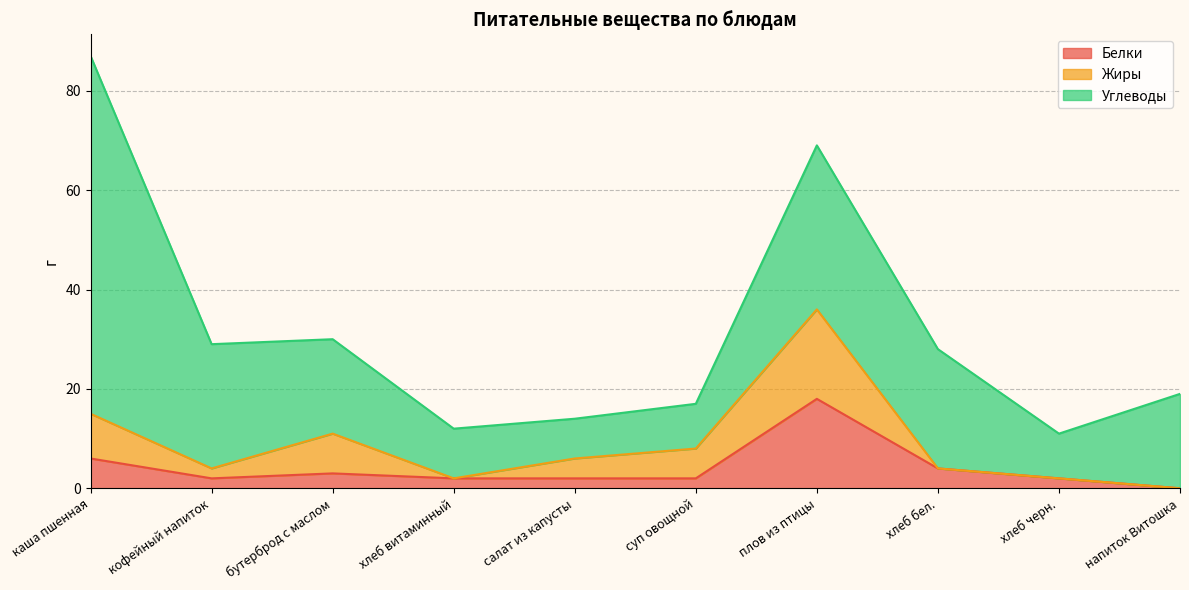

What is the label of the 10th point from the left?

напиток Витошка